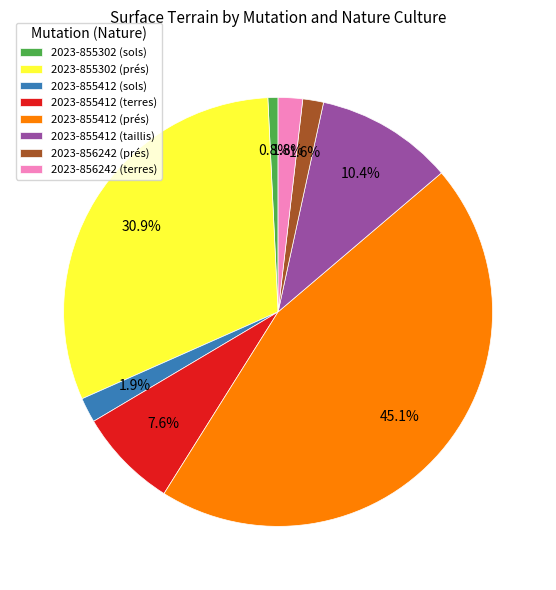

What is the smallest slice in the pie chart?

2023-855302 (sols)